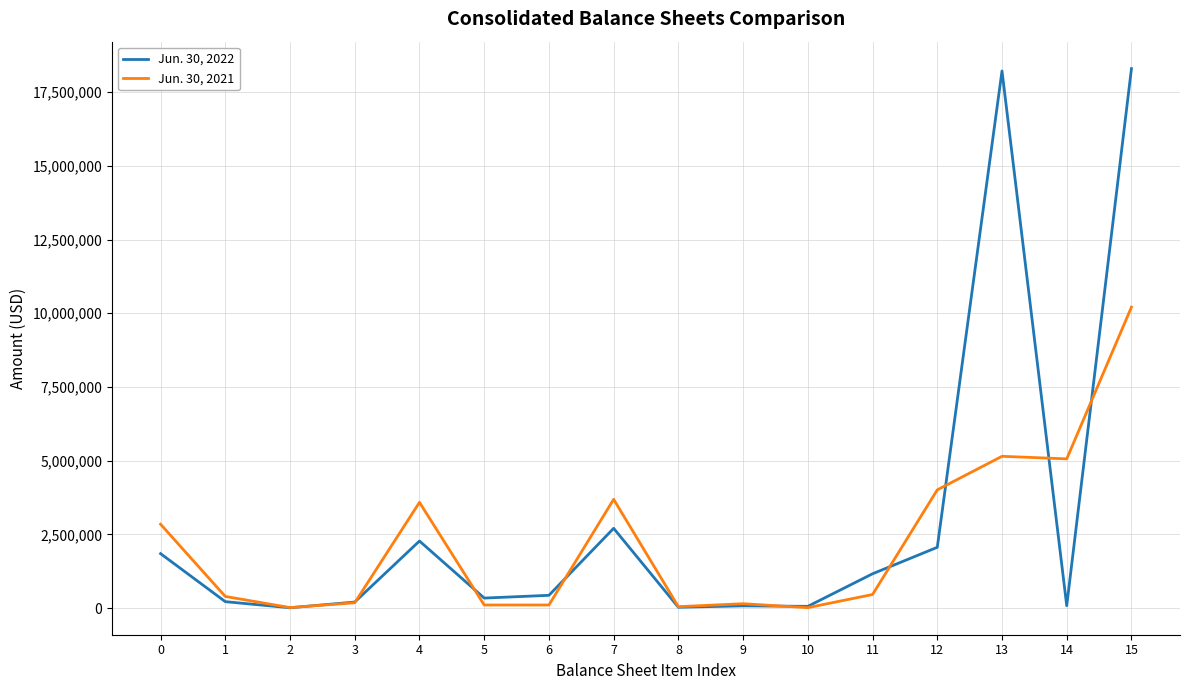

At how many categories does at least one series exceed 6183901?

2